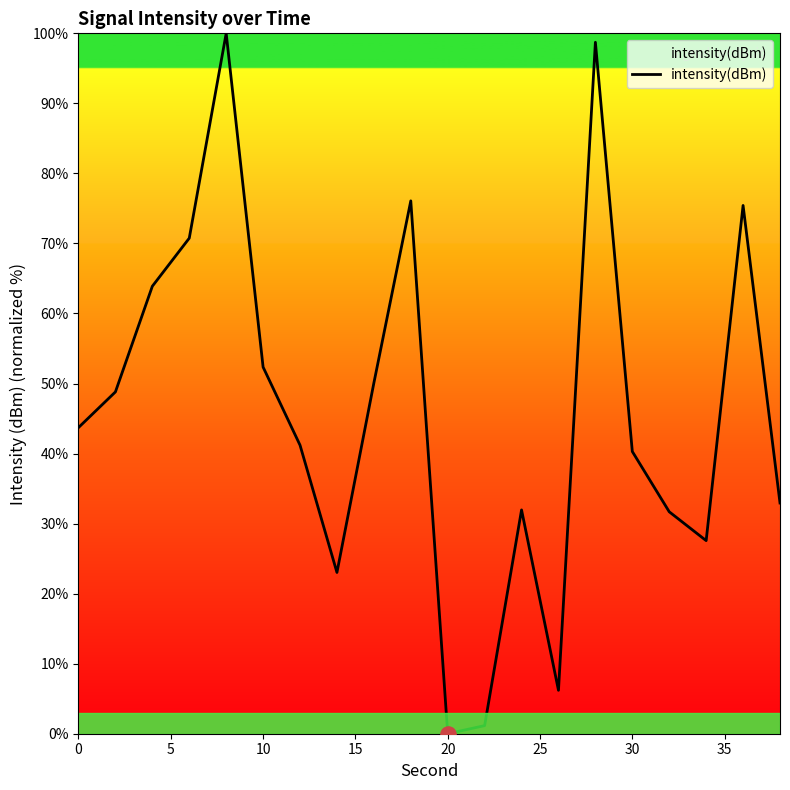

What is the maximum value shown in the chart?

100.0